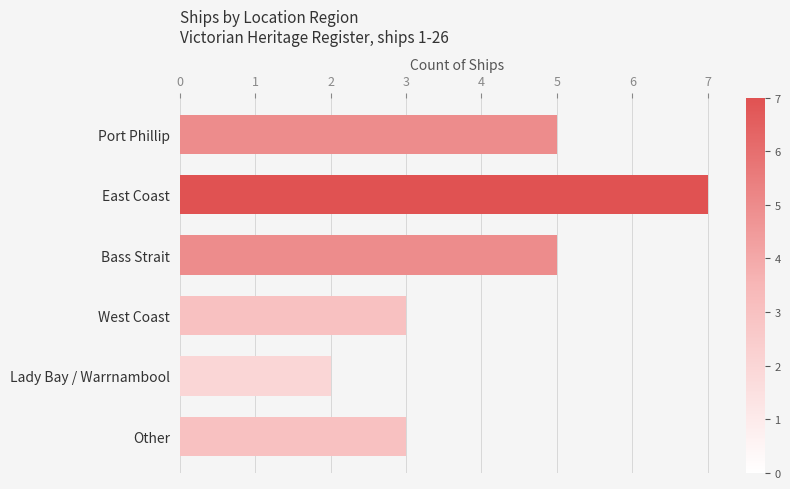

Reading top to bottom, list all the values displayed in this chart.

5	7	5	3	2	3